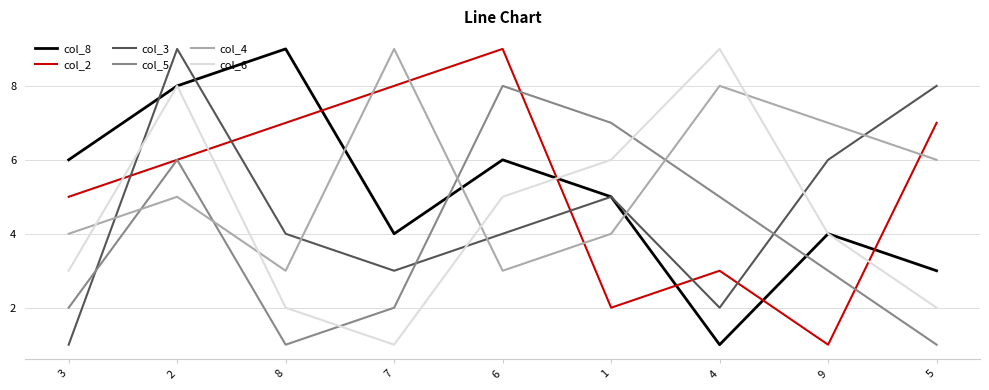

Which series changed the most between 3 and 4?

col_6